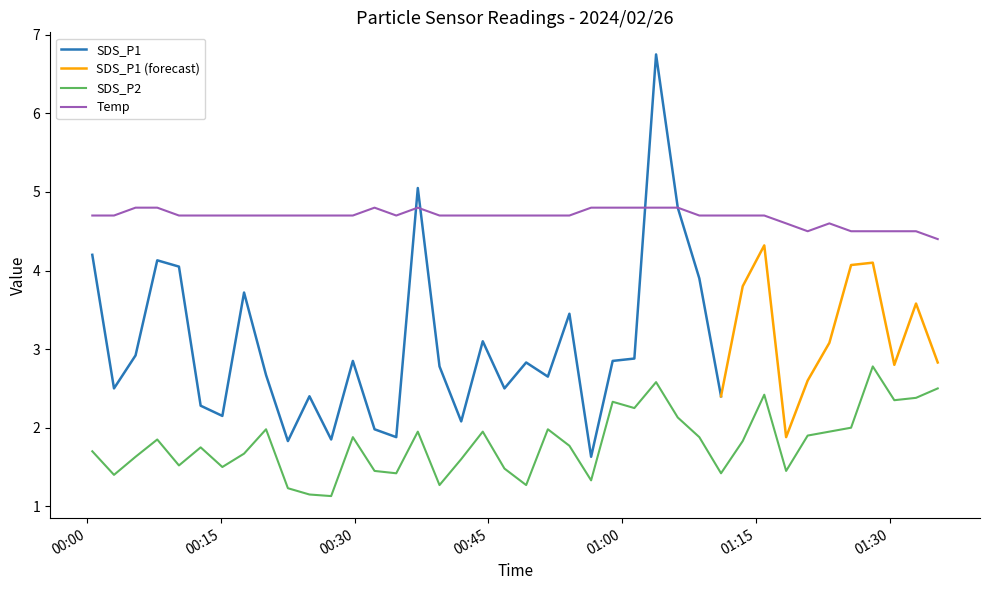

What is the highest value of the Temp series?

4.8